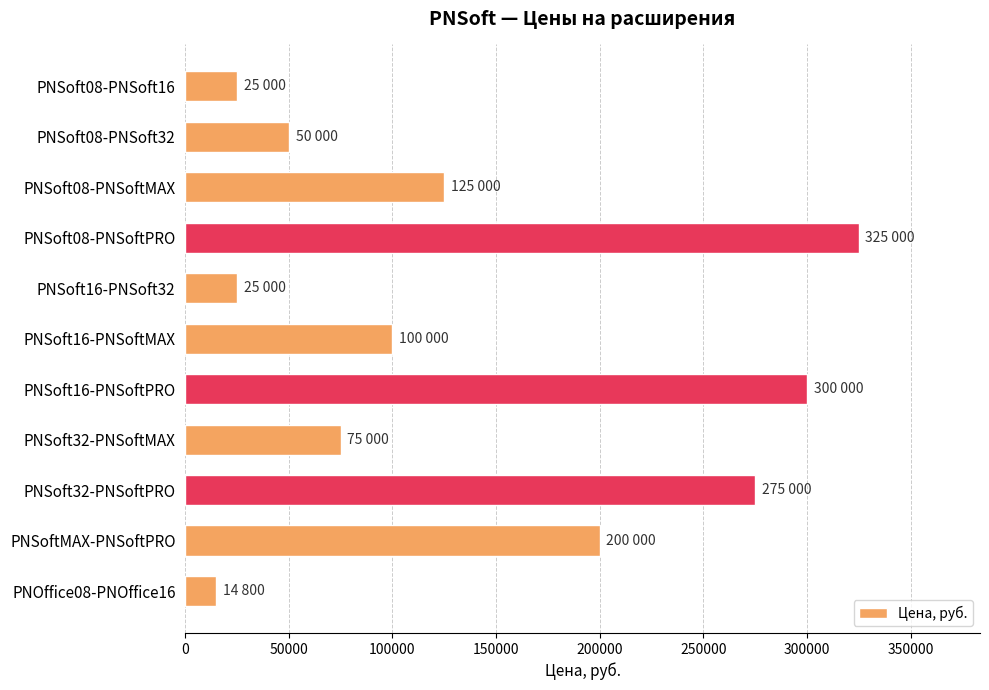

Between PNSoft16-PNSoftMAX and PNSoft08-PNSoftPRO, which is larger?

PNSoft08-PNSoftPRO